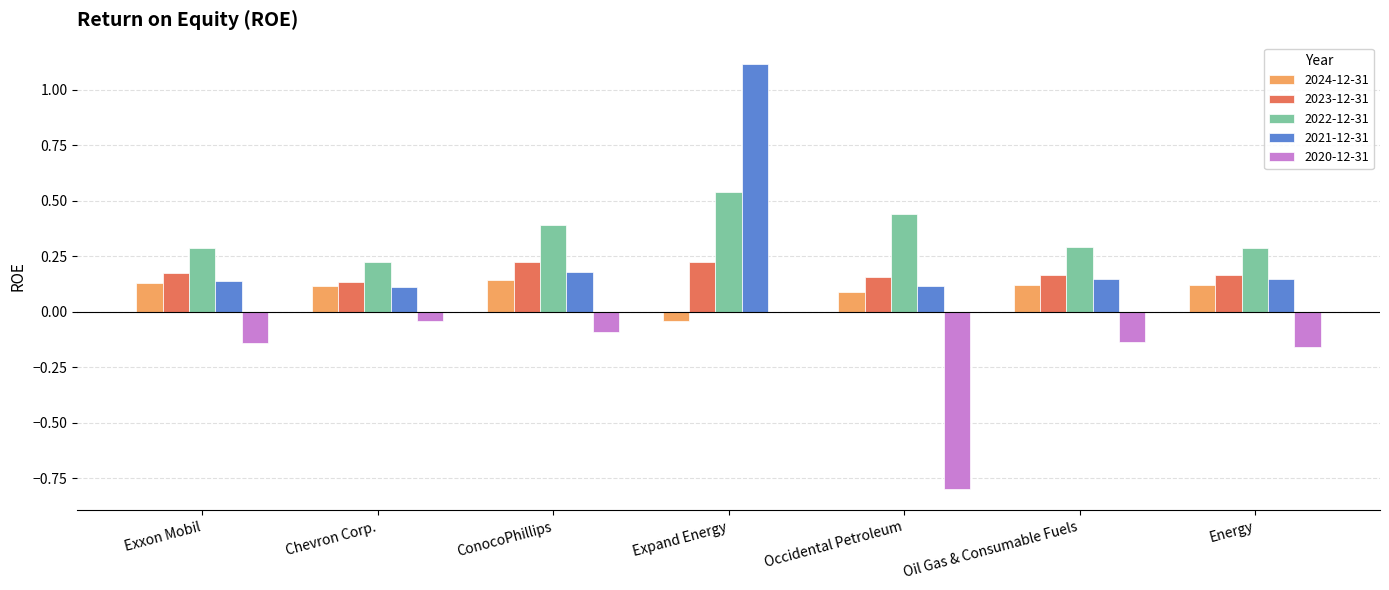

What is the sum of all 2020-12-31 values?

-1.4